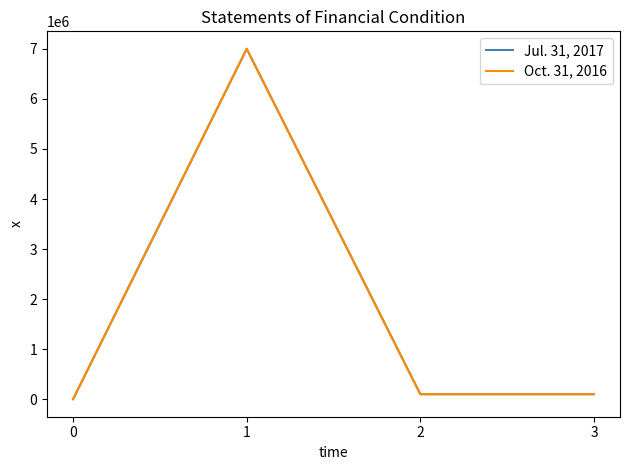

At which label is Jul. 31, 2017 closest to 3500000?

2